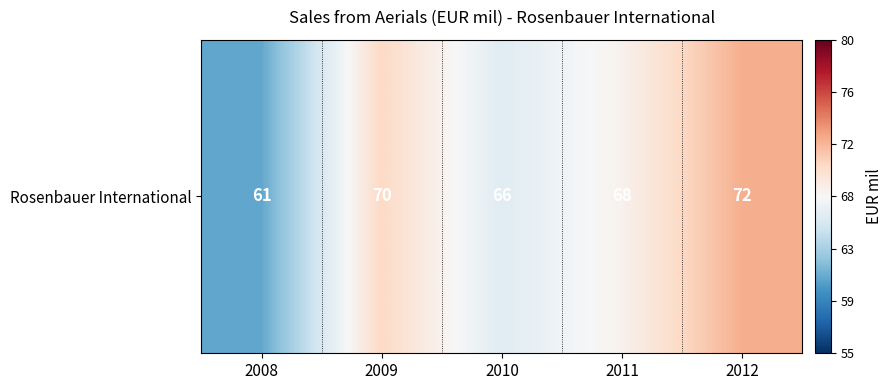

Rank the categories by value from highest to lowest.

2012, 2009, 2011, 2010, 2008